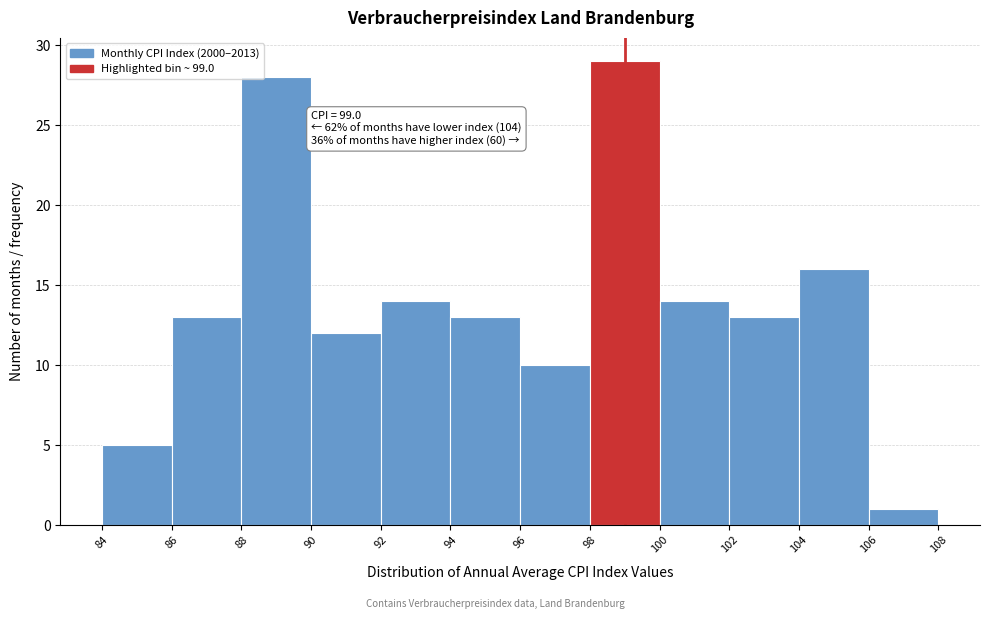

Which range on the x-axis has the tallest bar?

98 to 100